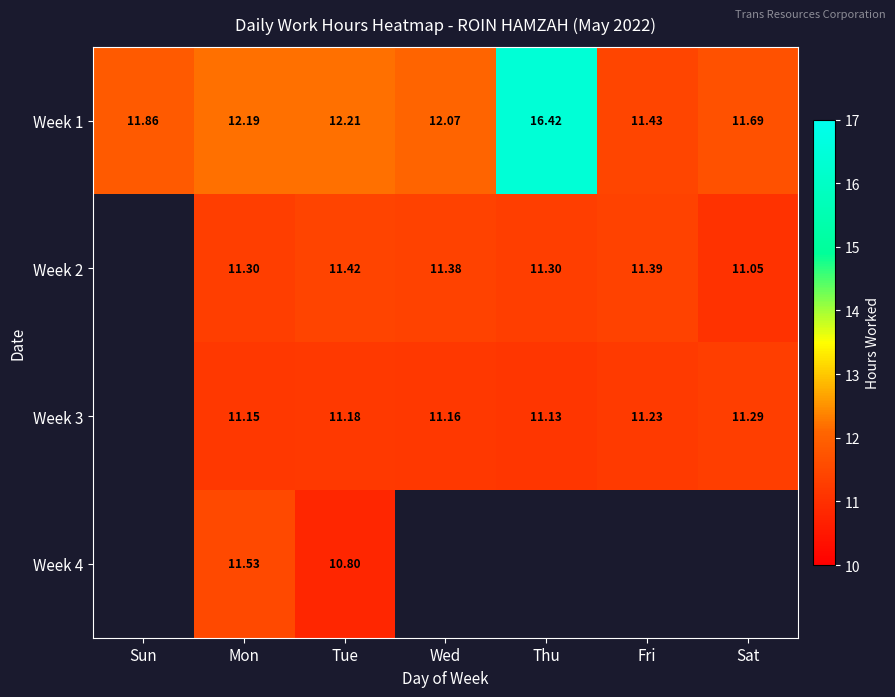

Which label corresponds to the largest value in the chart?

Thu